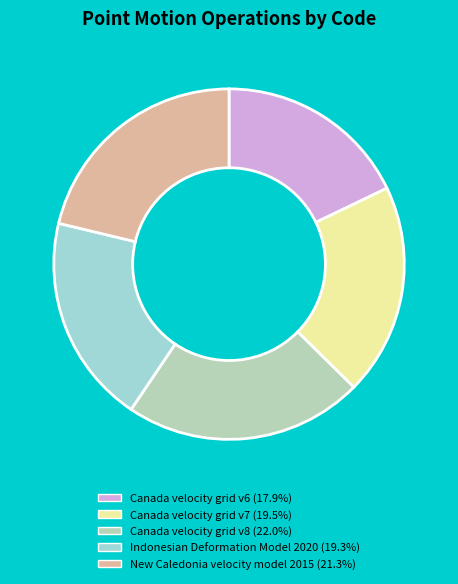

What is the smallest slice in the pie chart?

Canada velocity grid v6